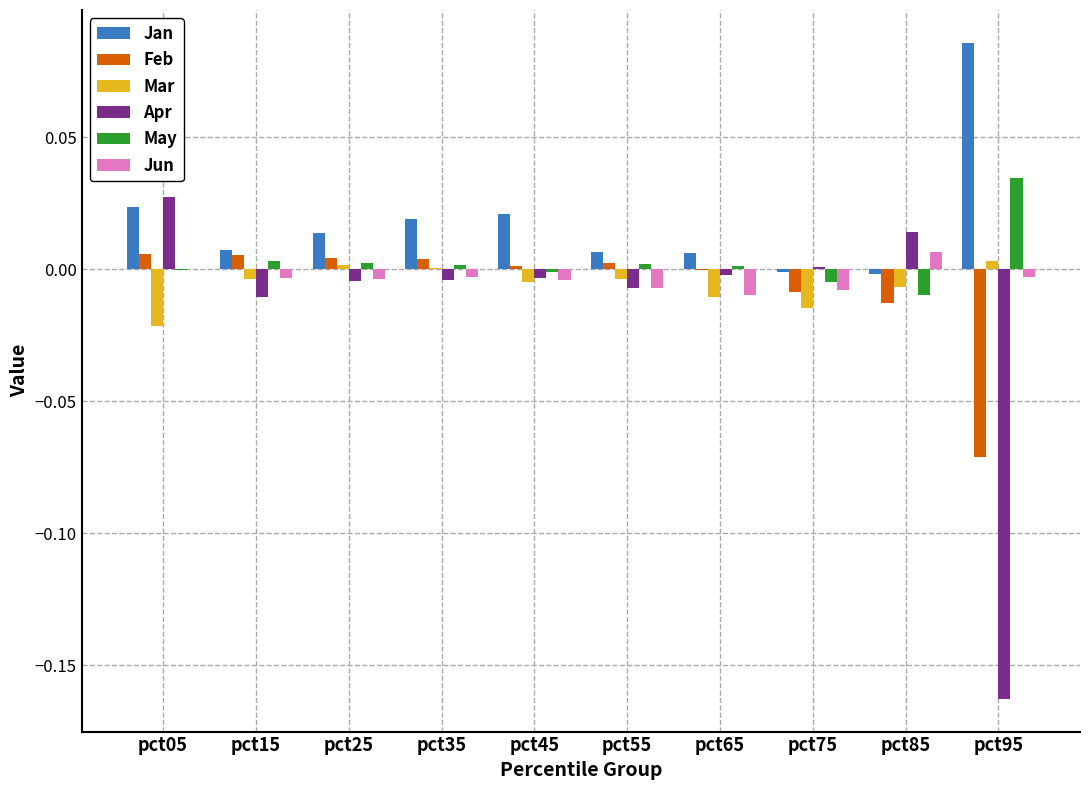

How many categories are shown in the chart?

10